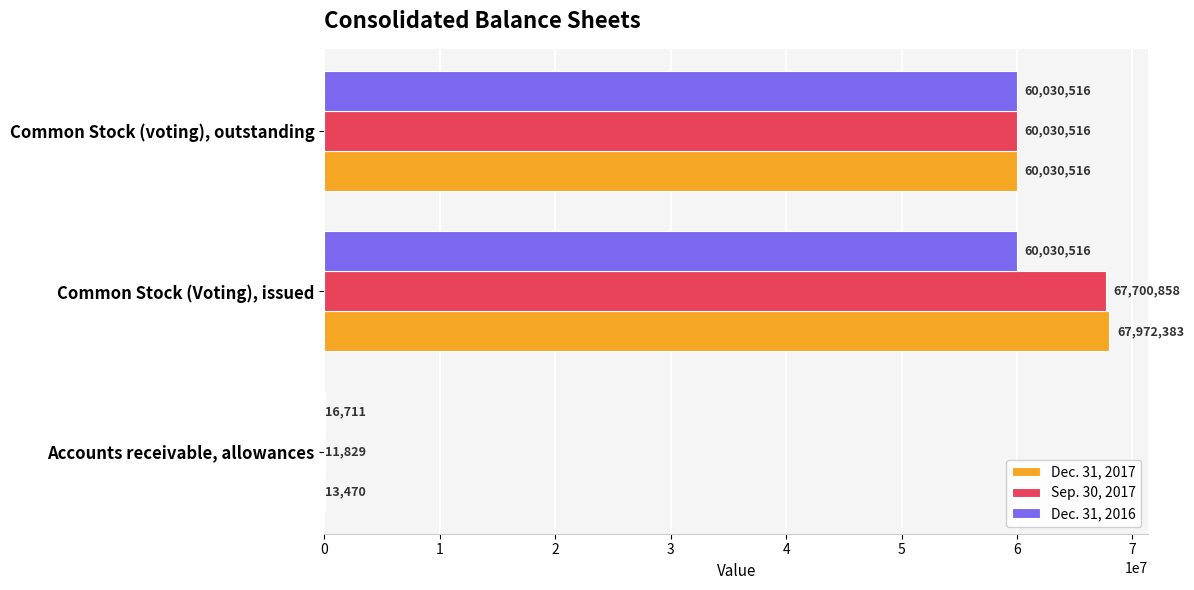

Which series has the largest range (max minus min)?

Dec. 31, 2017